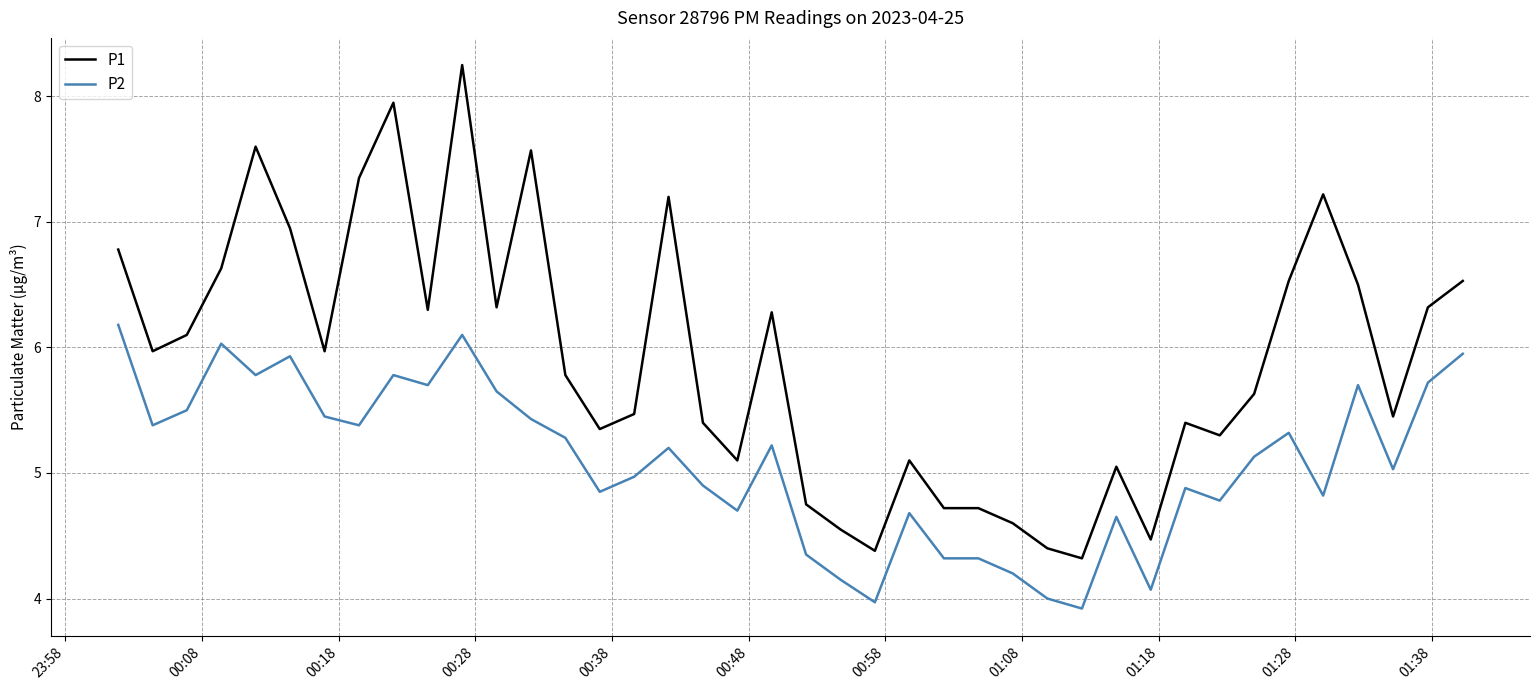

How many values in the P2 series exceed 5?

22